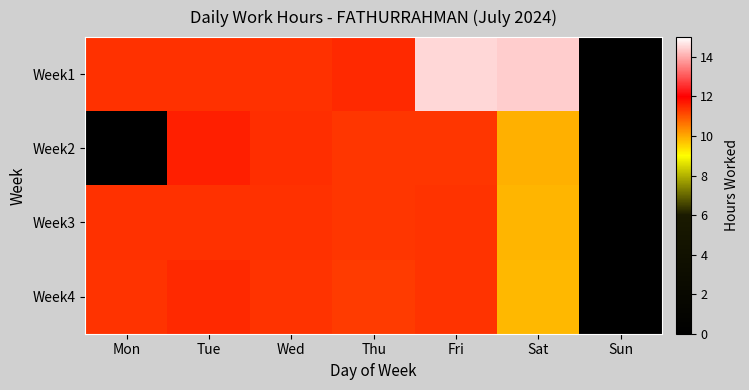

Reading right to left, list all the values displayed in this chart.

Week1: Sun=0.0	Sat=14.4	Fri=14.5	Thu=11.5	Wed=11.4	Tue=11.4	Mon=11.4
Week2: Sun=0.0	Sat=9.9	Fri=11.4	Thu=11.4	Wed=11.4	Tue=11.6	Mon=0.0
Week3: Sun=0.0	Sat=9.9	Fri=11.4	Thu=11.3	Wed=11.4	Tue=11.4	Mon=11.4
Week4: Sun=0.0	Sat=9.8	Fri=11.4	Thu=11.3	Wed=11.4	Tue=11.5	Mon=11.4